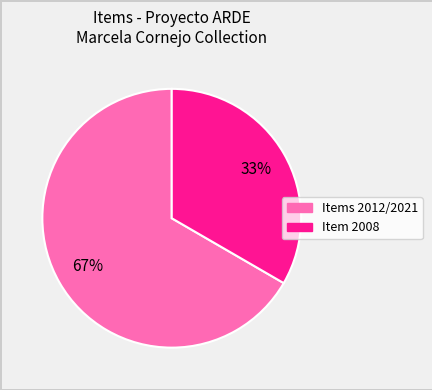

Count the number of slices in the pie.

2